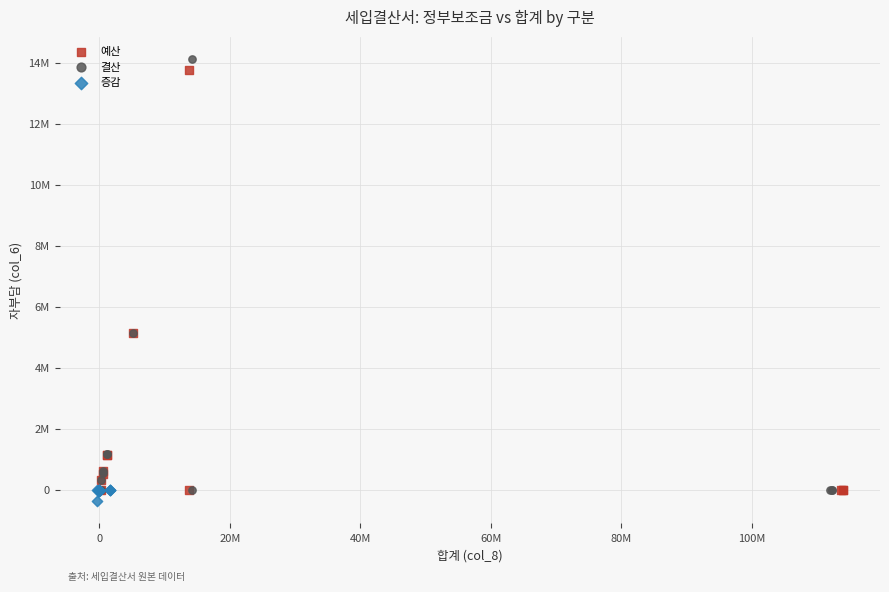

Which series has the widest spread of Y values?

결산